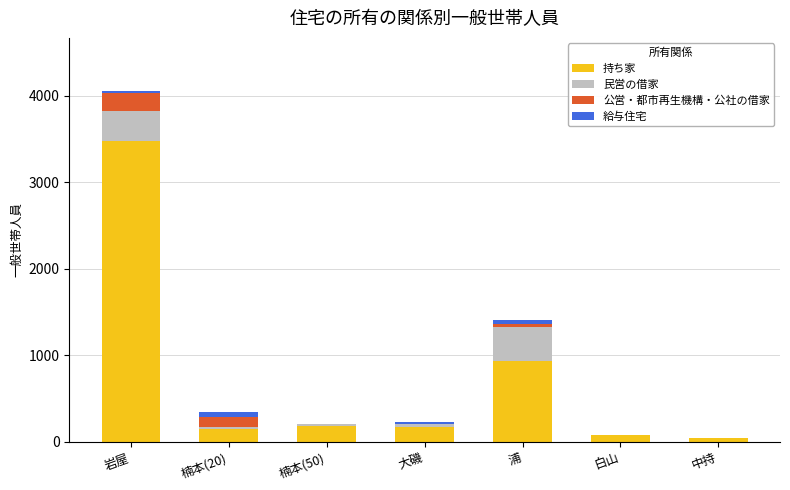

What is the total value across all series at 岩屋?

4057